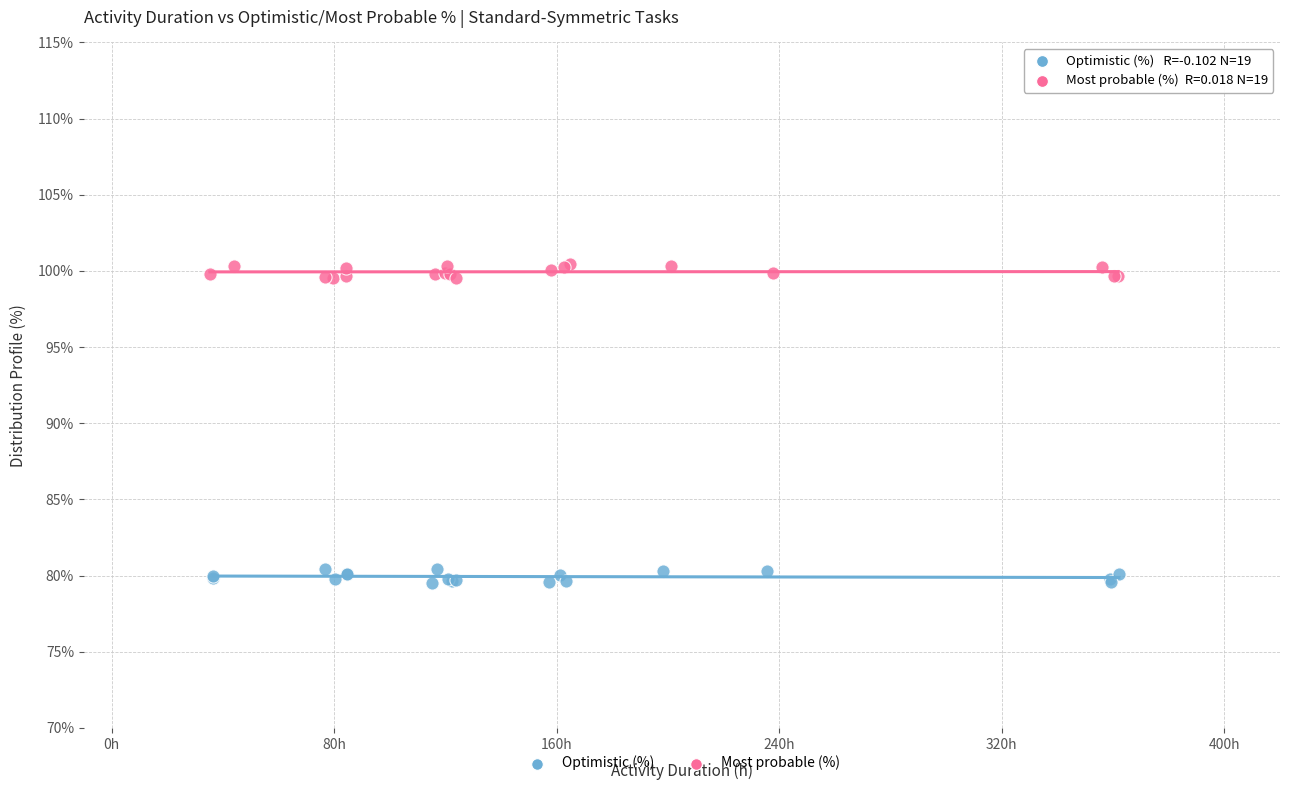

Which series reaches the minimum Y coordinate?

Optimistic (%)